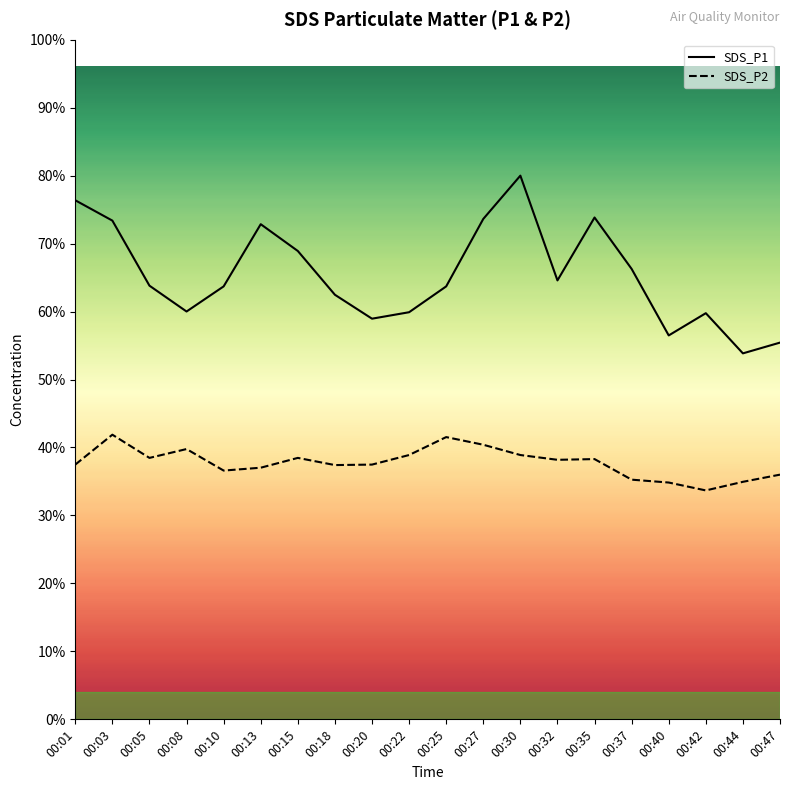

The value of SDS_P2 at 00:27 is 7.8. True or false?

False